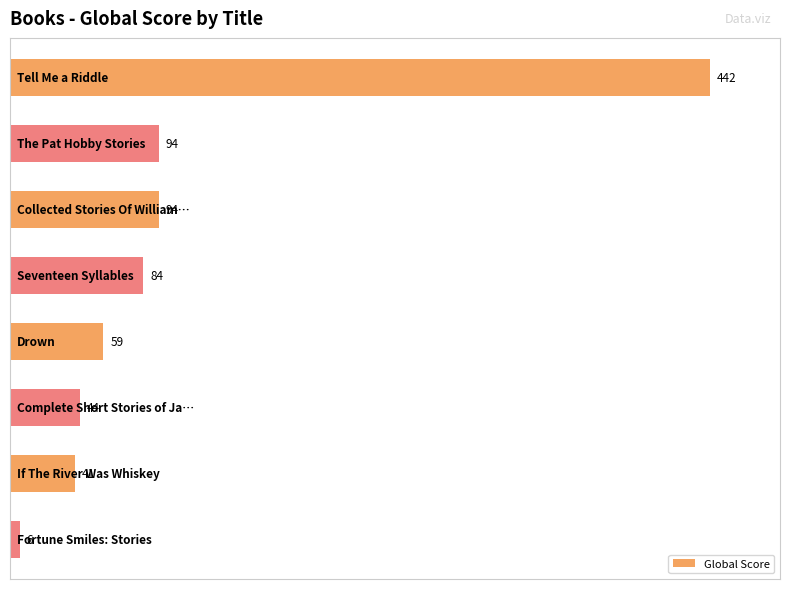

Rank the categories by value from highest to lowest.

0, 1, 2, 3, 4, 5, 6, 7